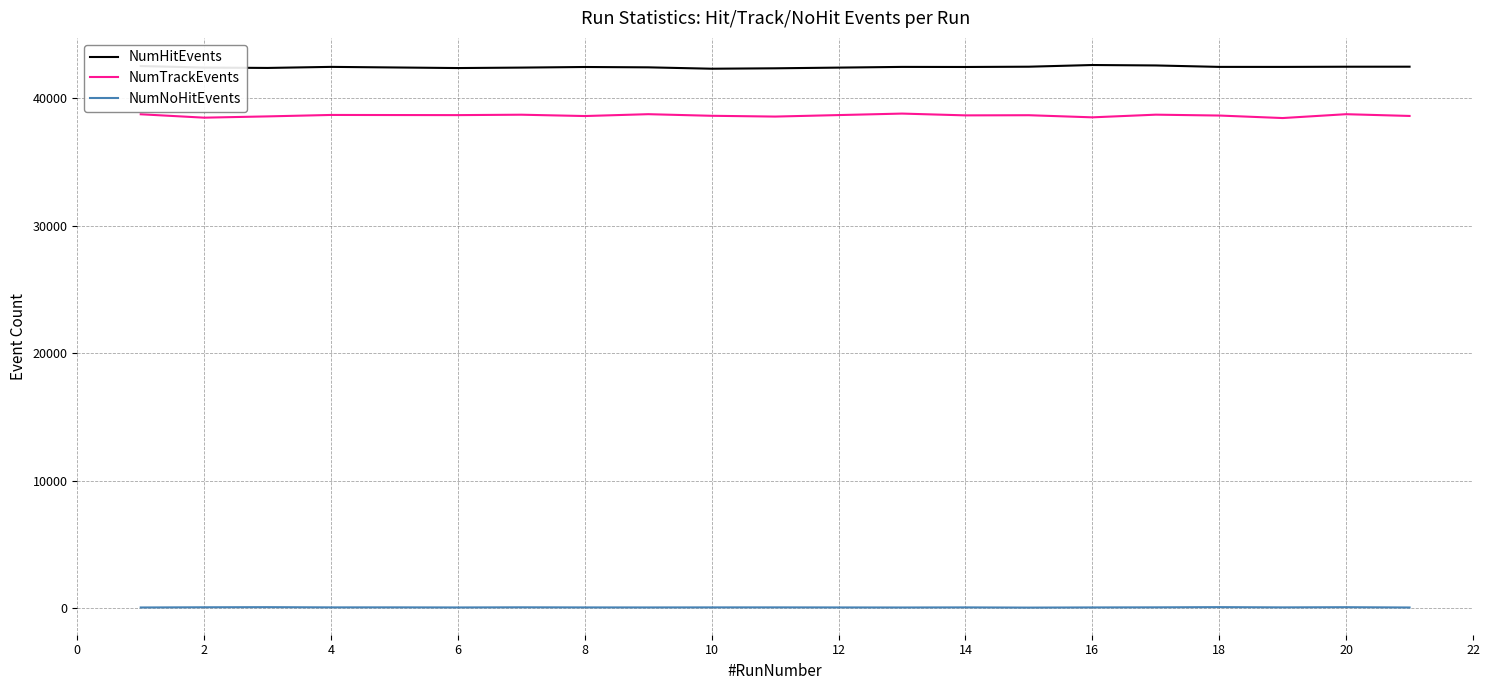

Which series has the largest total across all categories?

NumHitEvents